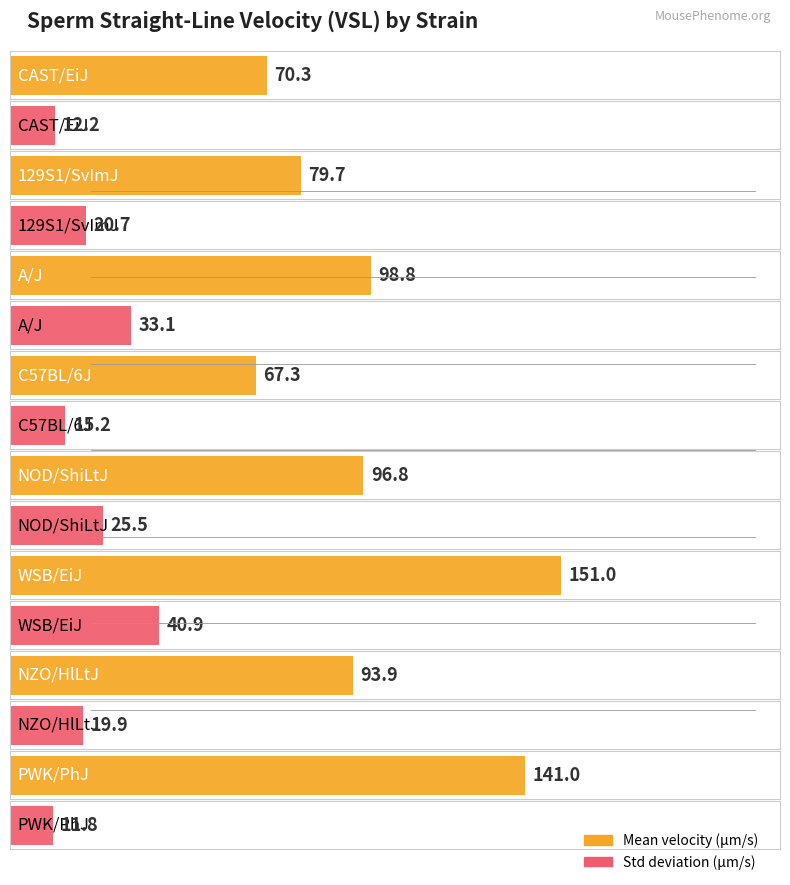

Which series has the widest spread of values?

mean